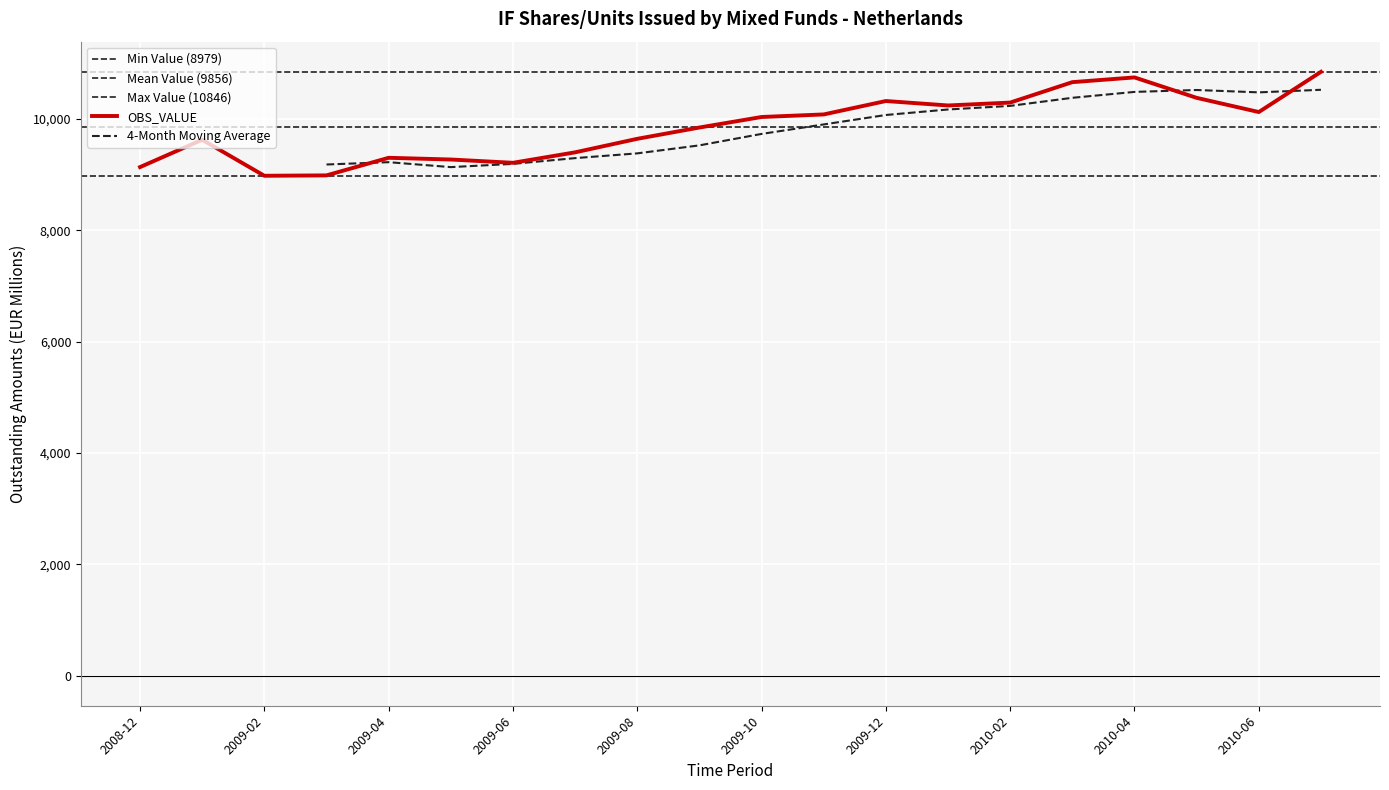

True or false: there are more than 1 points higher than both neighbors.

True